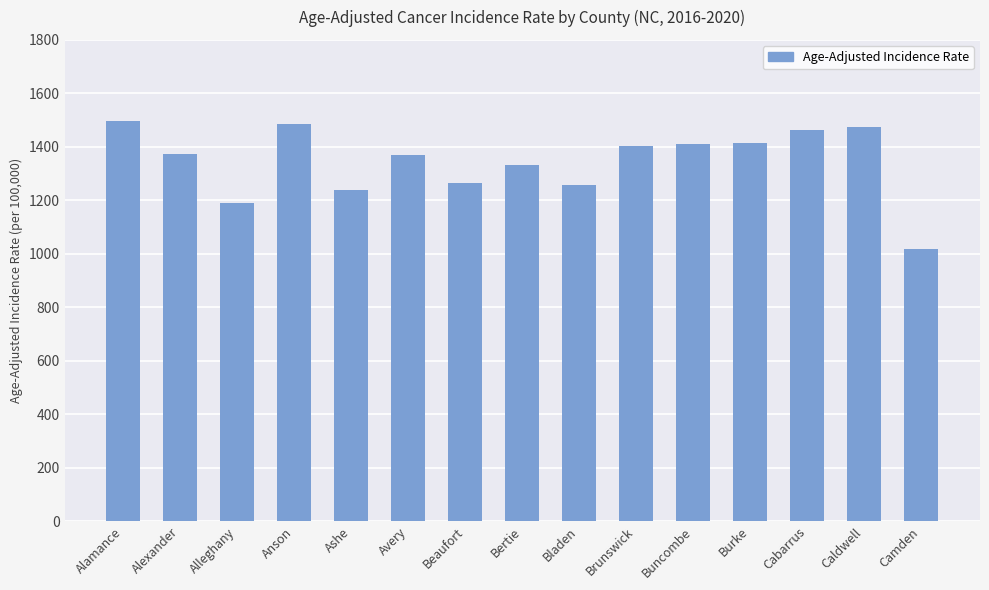

What is the sum of all values?

20189.6